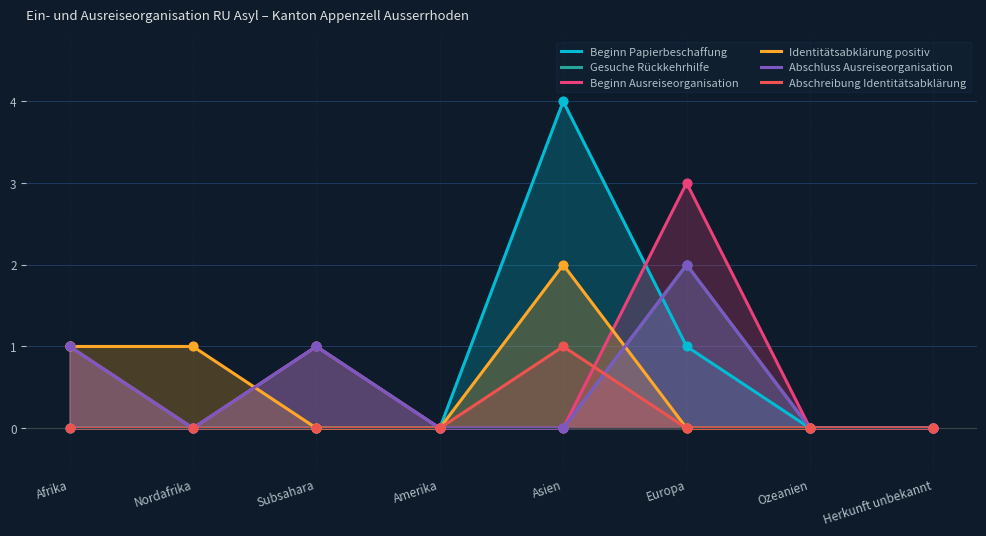

What are all the series names shown in the legend?

Beginn Papierbeschaffung, Gesuche Rückkehrhilfe, Beginn Ausreiseorganisation, Identitätsabklärung positiv, Abschluss Ausreiseorganisation, Abschreibung Identitätsabklärung